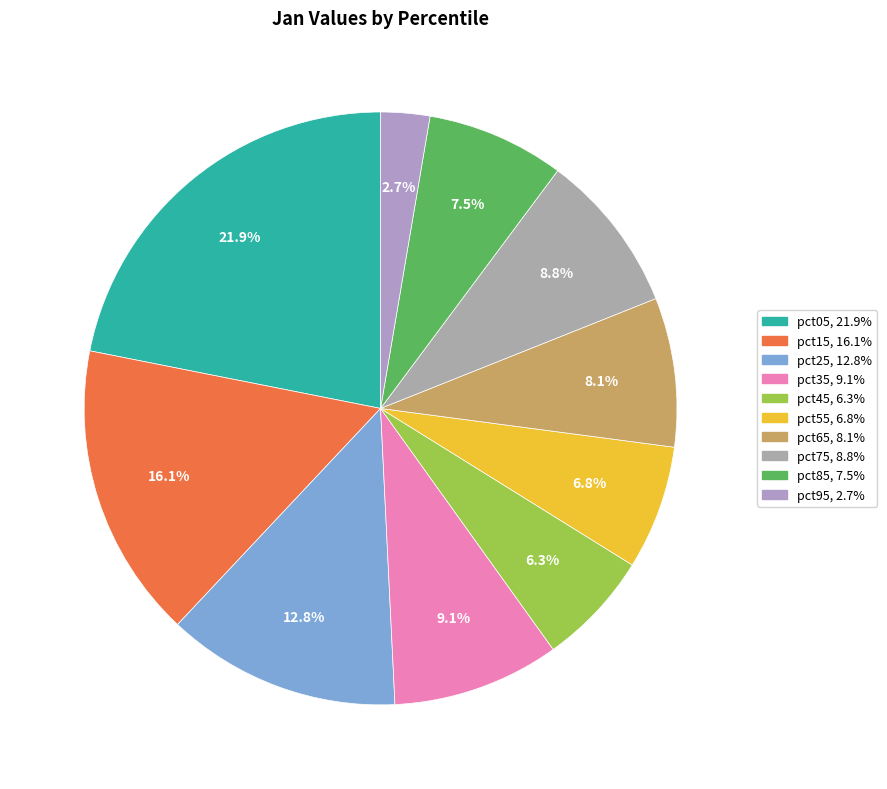

How many segments does this pie chart have?

10